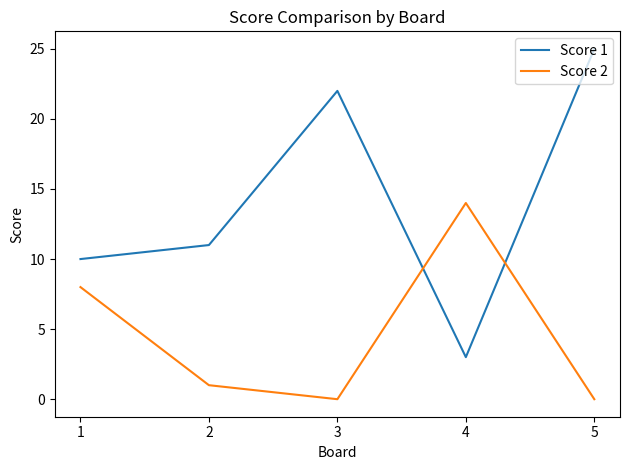

Is it true that Score 2 equals 0 at 2?

False